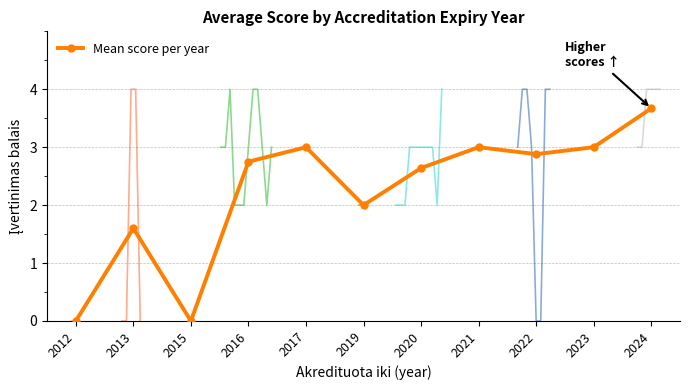

At which label is the value closest to 1?

2013